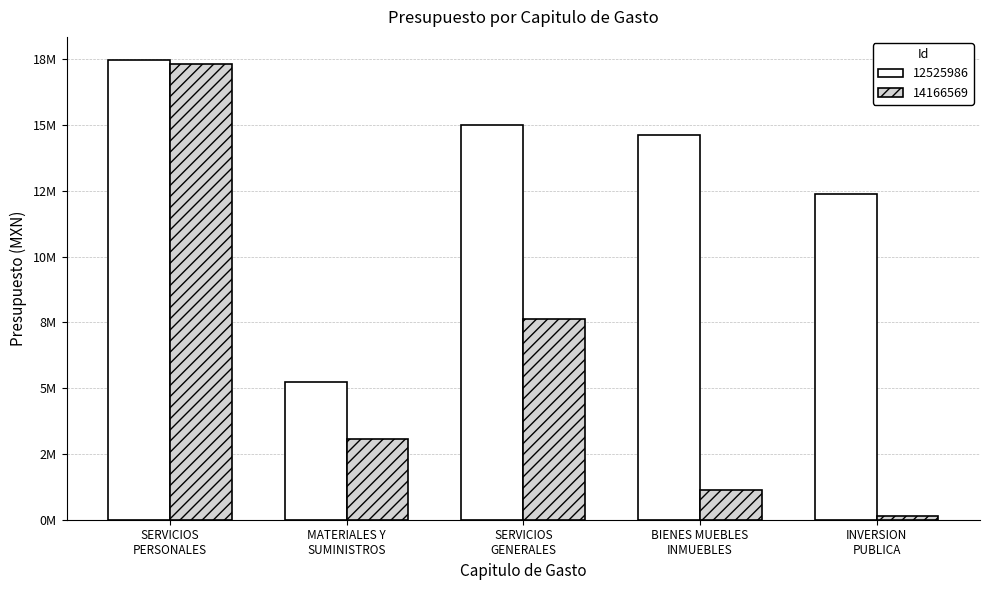

What are all the series names shown in the legend?

12525986, 14166569